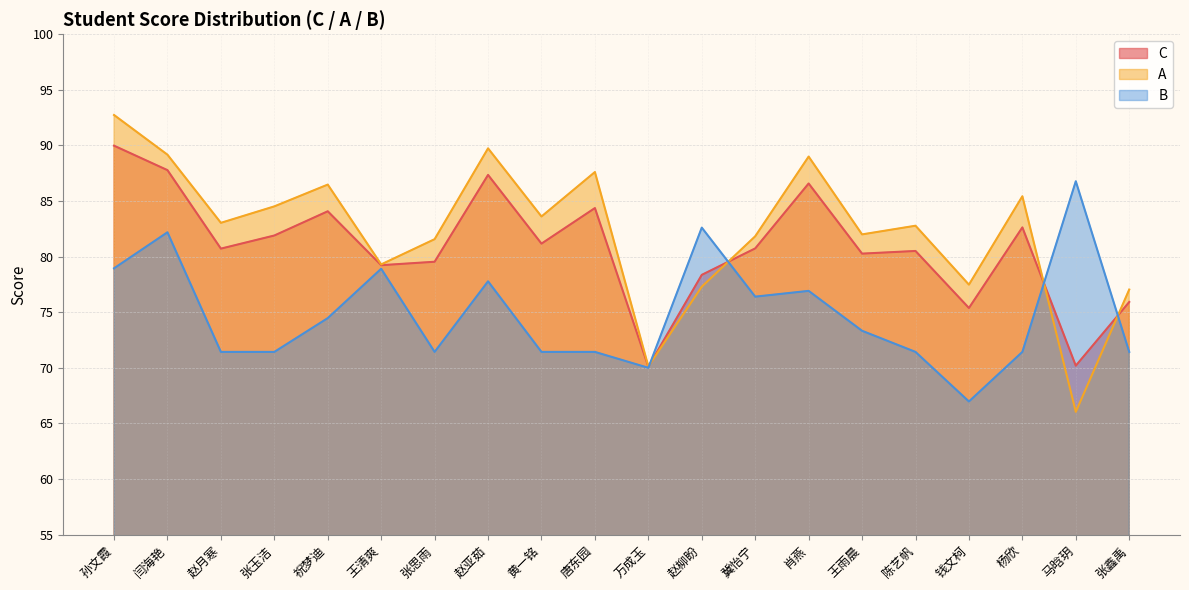

Is it true that A equals 85.4 at 杨欣?

True